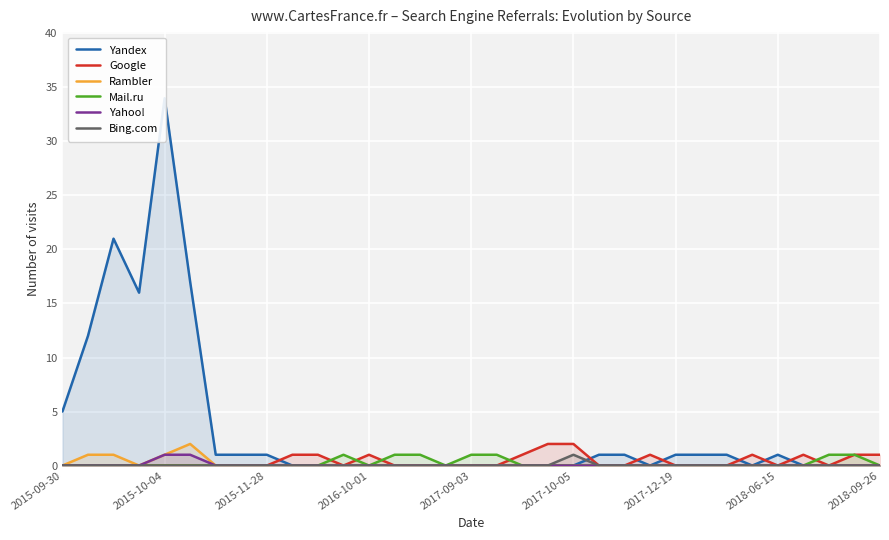

What is the highest value of the Yandex series?

34